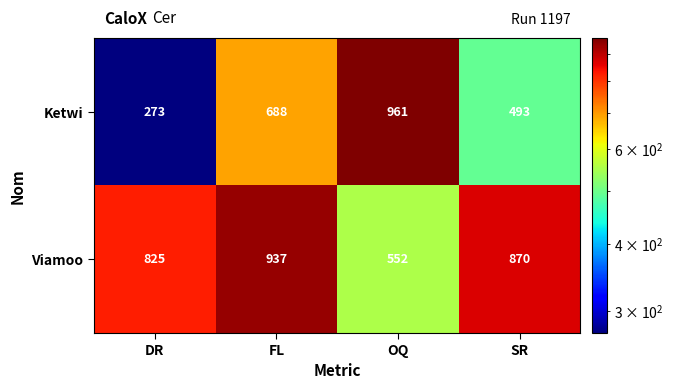

At how many categories does at least one series exceed 789?

4